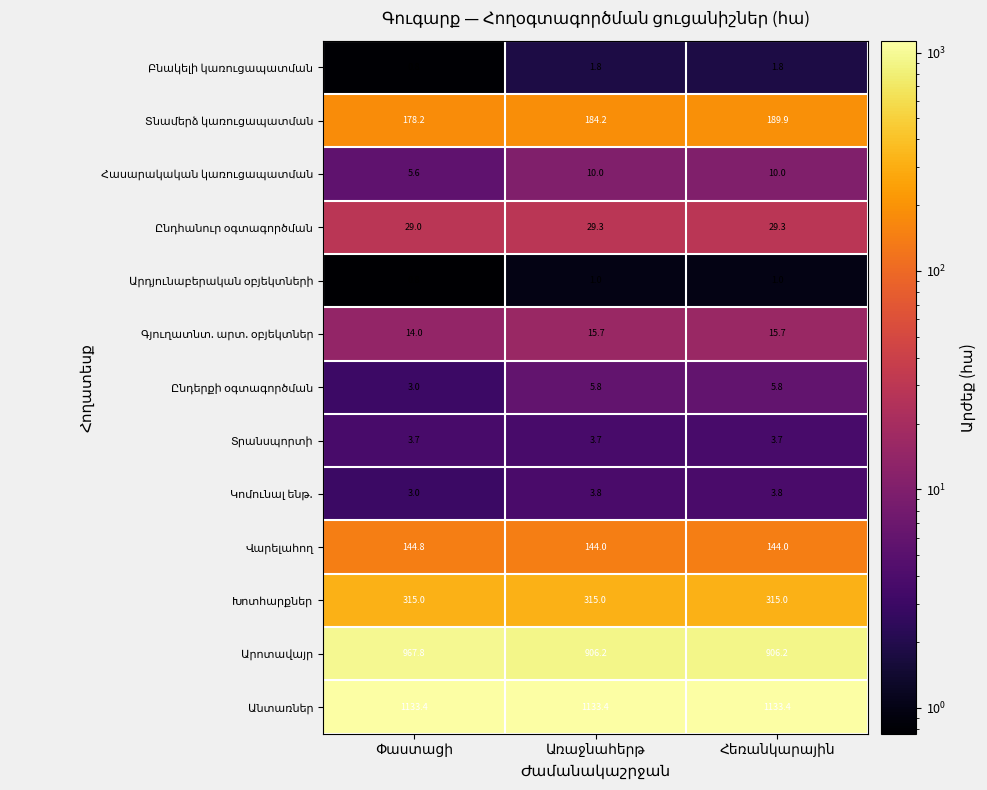

What is the minimum value shown in the chart?

0.8